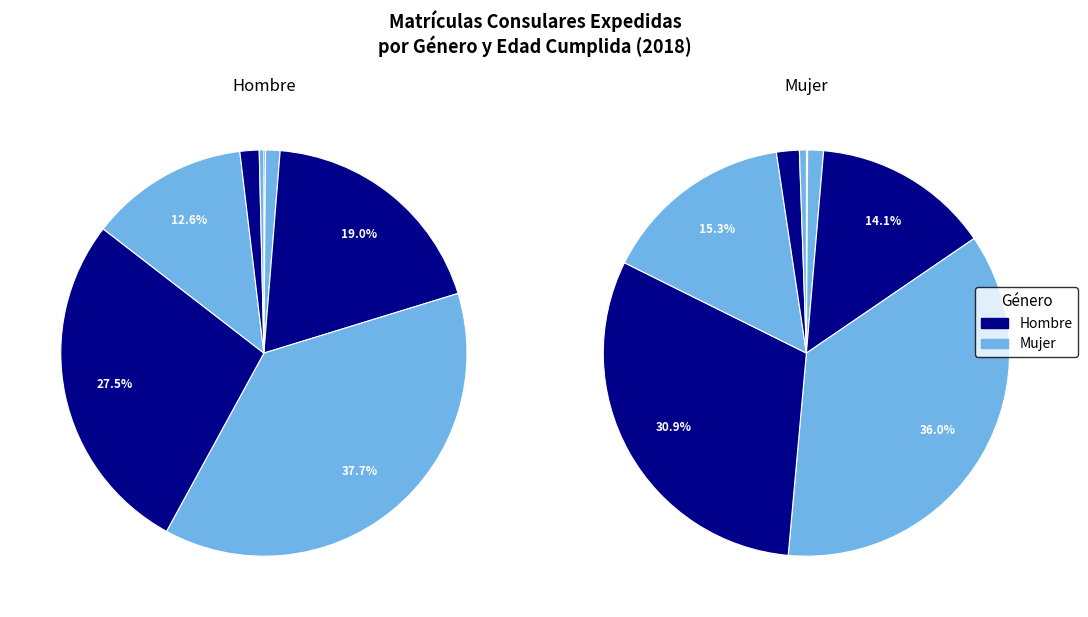

Which category has the smallest portion of the pie?

Hasta 10 Años